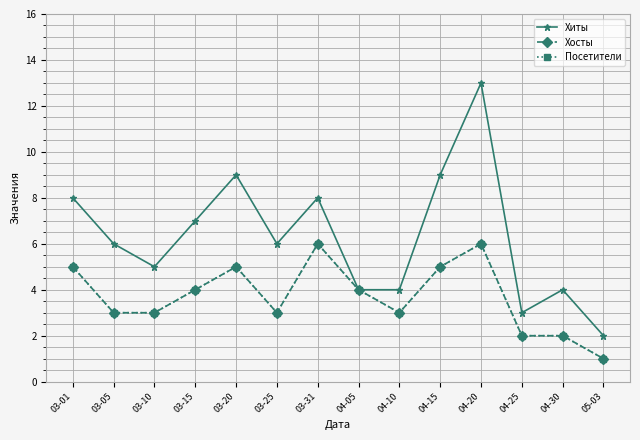

True or false: Хиты and Хосты intersect in this chart.

False